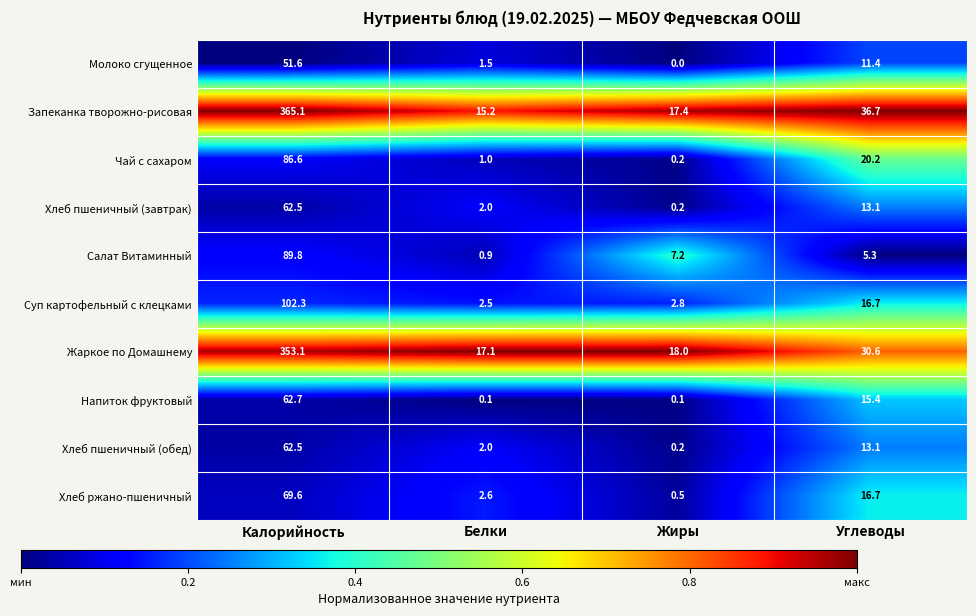

What is the total value across all series at Жиры?

46.6